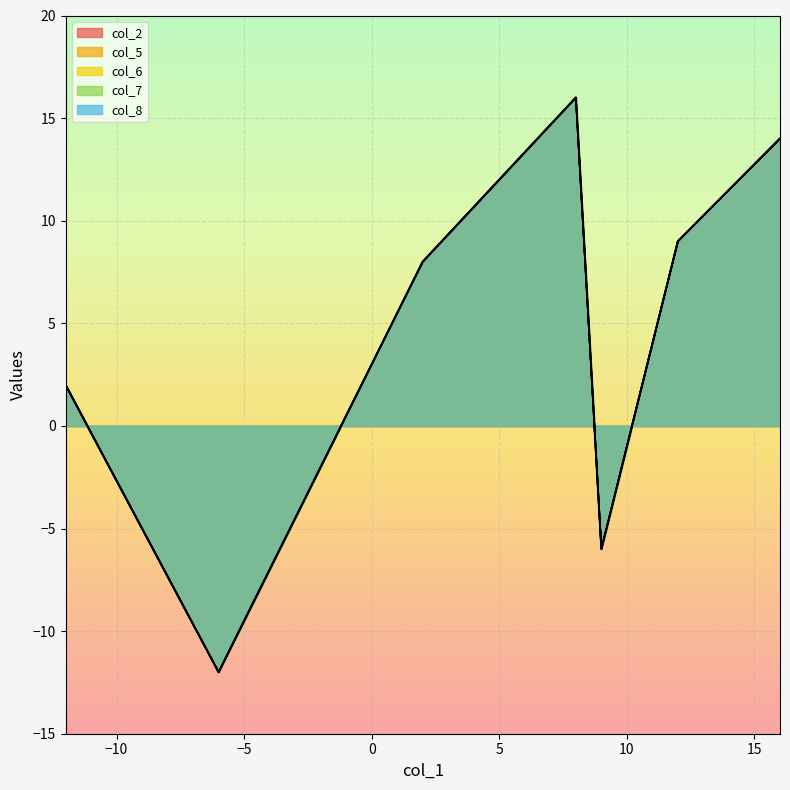

What is the difference between the col_6 values at -6 and 16?

26